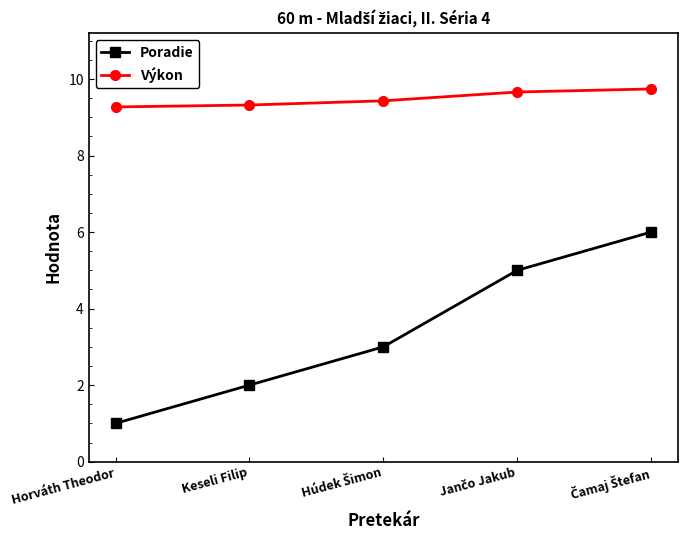

Read the Poradie value at Horváth Theodor.

1.0